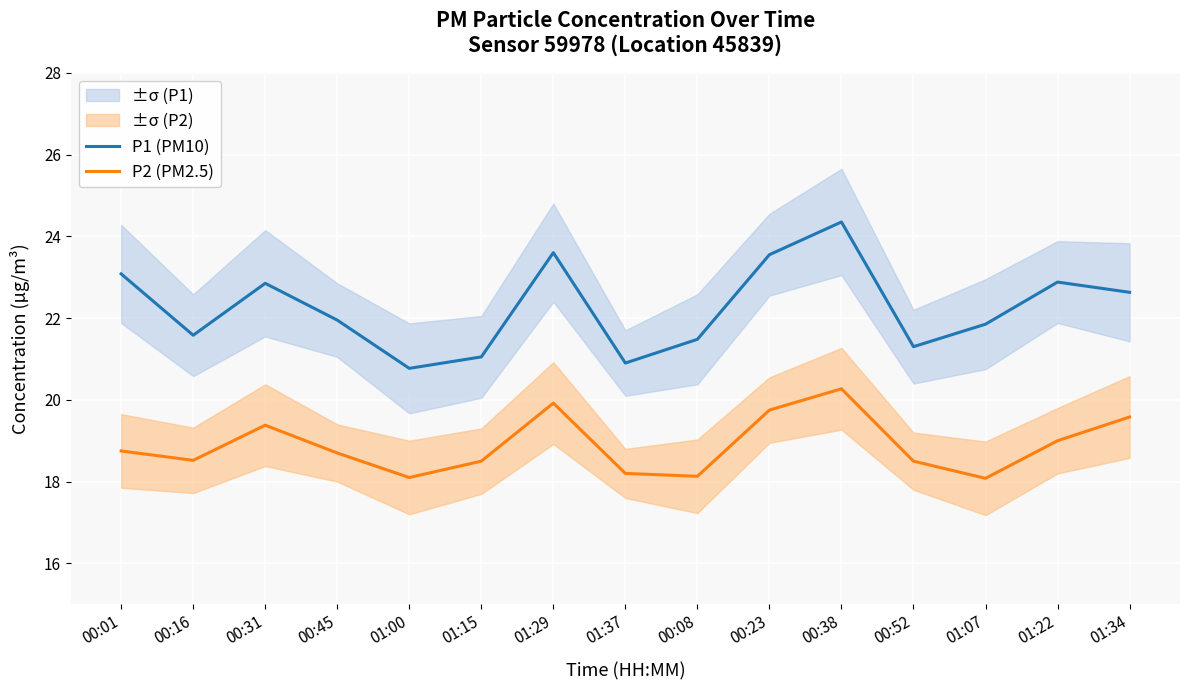

Reading right to left, list all the values displayed in this chart.

P1 (PM10): 01:34=22.6	01:22=22.9	01:07=21.9	00:52=21.3	00:38=24.4	00:23=23.6	00:08=21.5	01:37=20.9	01:29=23.6	01:15=21.1	01:00=20.8	00:45=21.9	00:31=22.9	00:16=21.6	00:01=23.1
P2 (PM2.5): 01:34=19.6	01:22=19.0	01:07=18.1	00:52=18.5	00:38=20.3	00:23=19.8	00:08=18.1	01:37=18.2	01:29=19.9	01:15=18.5	01:00=18.1	00:45=18.7	00:31=19.4	00:16=18.5	00:01=18.8